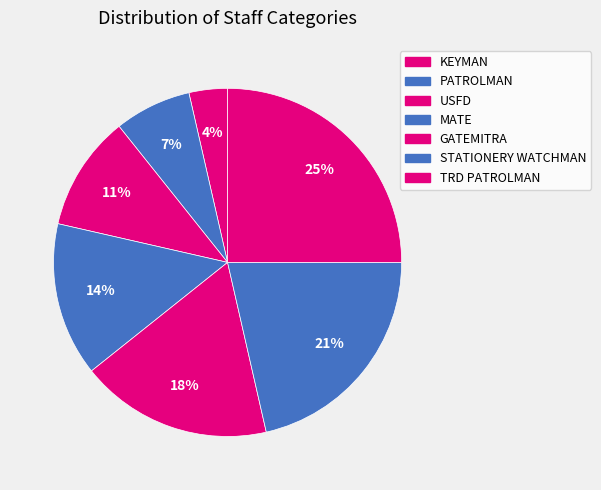

Is it true that KEYMAN is 10% of the pie?

False